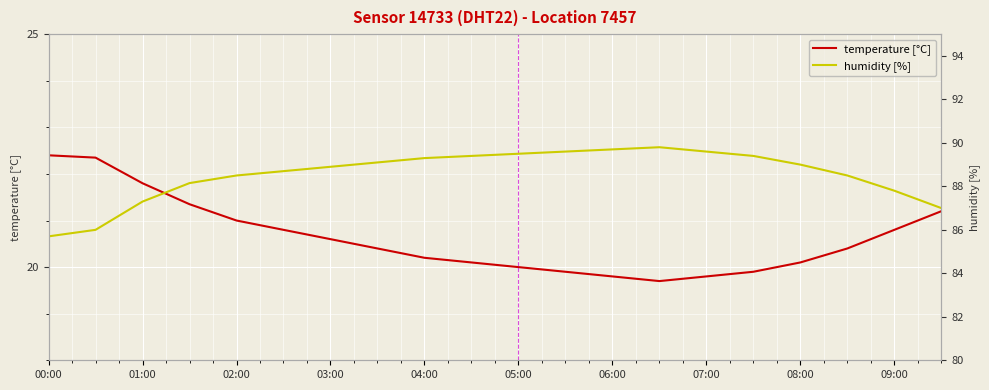

Between 00:00 and 15, which series saw the biggest shift?

humidity [%]